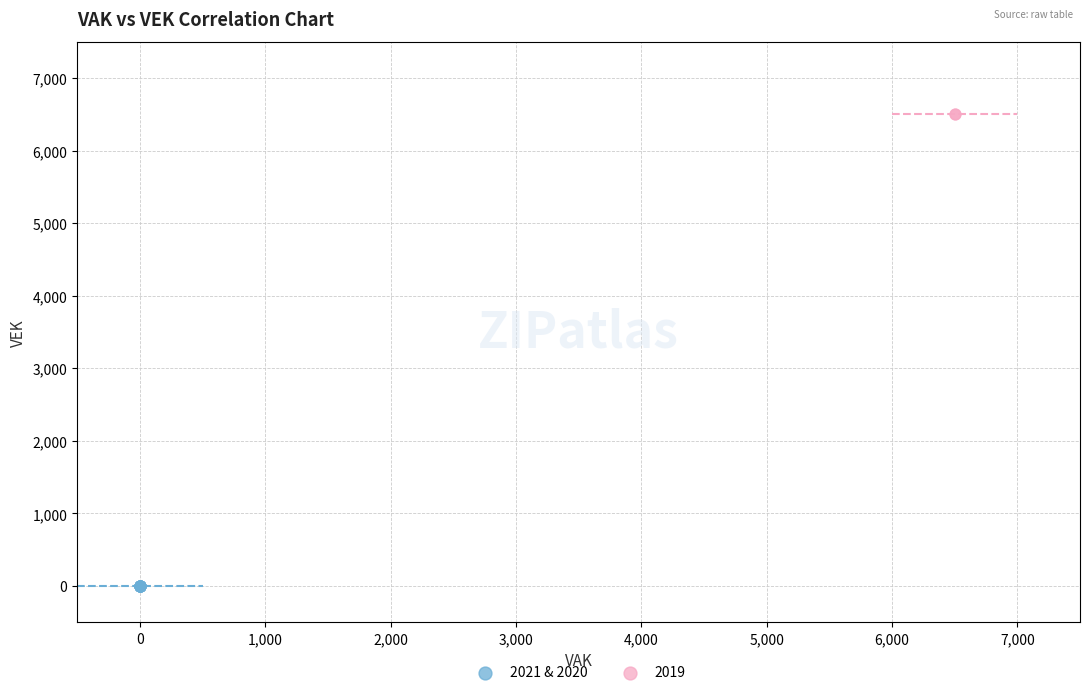

Which series contains the lowest Y value?

2021 & 2020